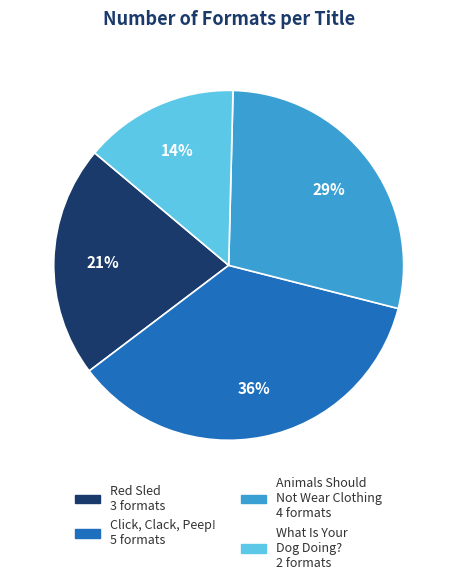

To the nearest percent, what is the average slice percentage?

25%